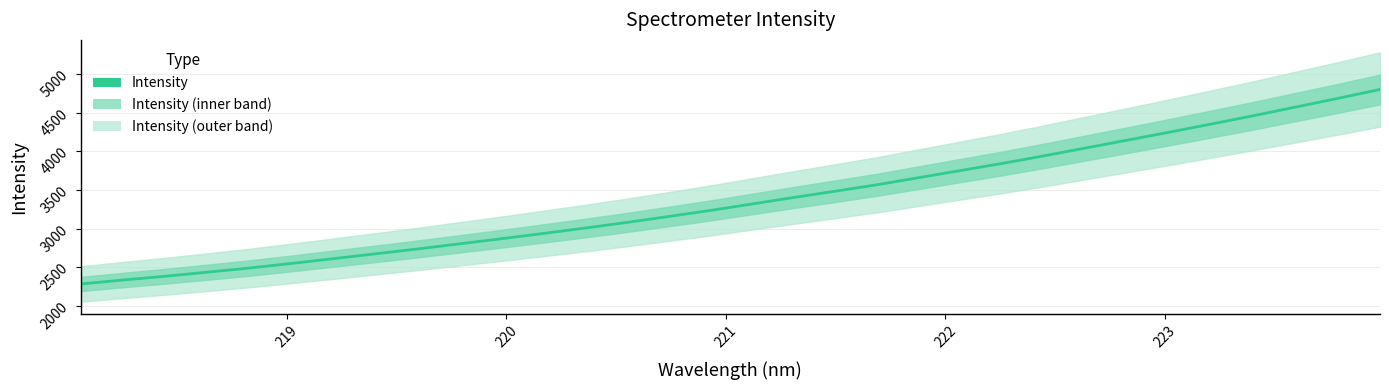

The chart shows a value of 5300.0 at 22. True or false?

False